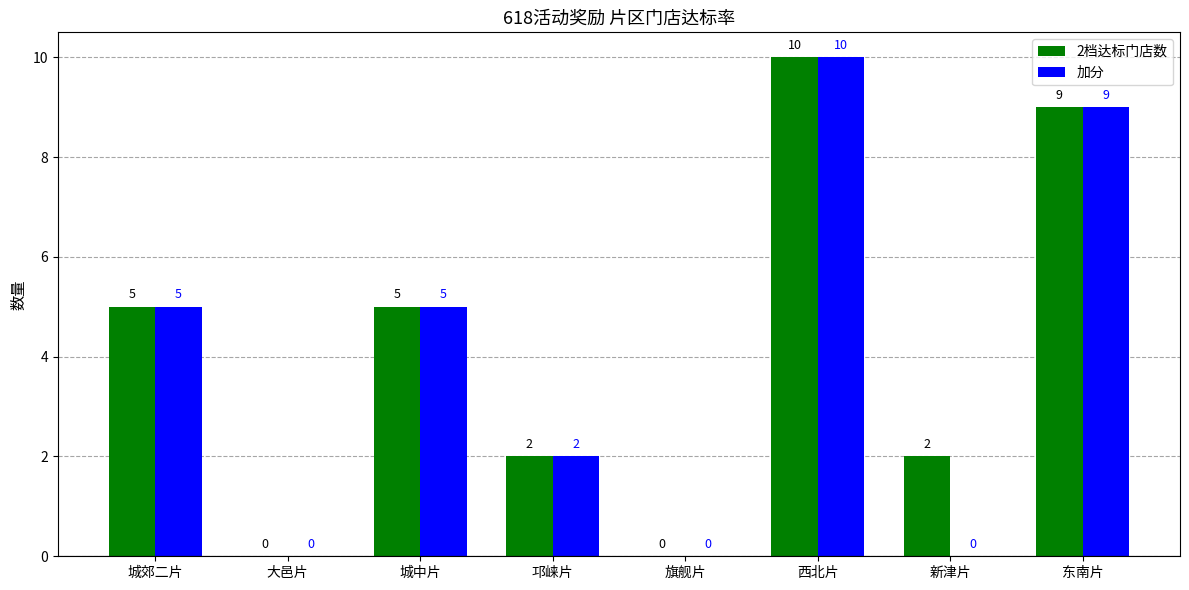

How many groups of bars are there?

8